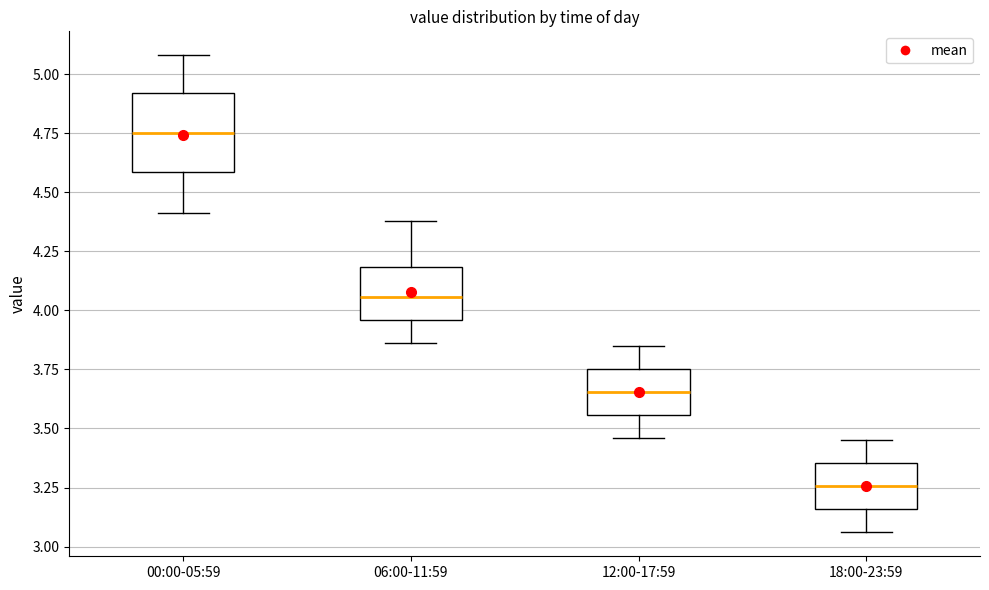

Which box has the highest median line?

00:00-05:59